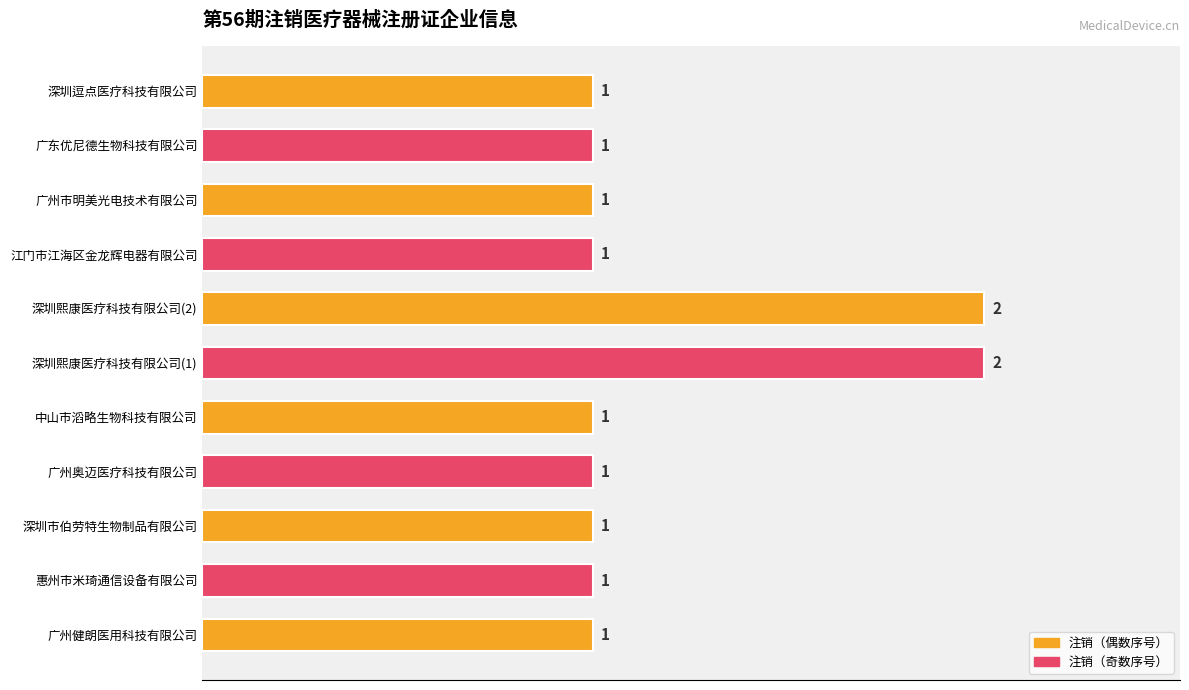

What is the change in value from 广州奥迈医疗科技有限公司 to 深圳熙康医疗科技有限公司(1)?

+1